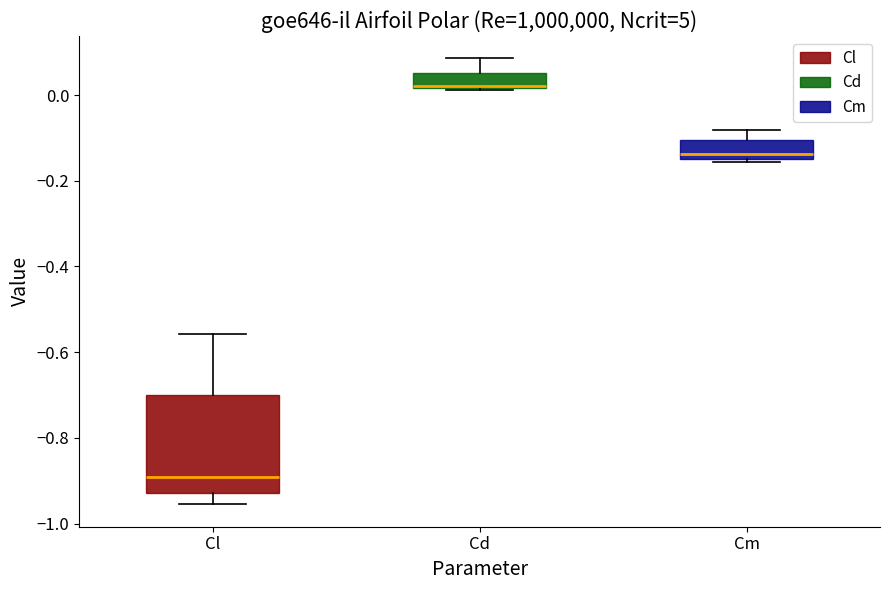

Reading left to right, transcribe this box plot: for each box, give where its median line is, the range the box spans, and where its two whiskers end, as read against the y-axis. The values are not printed on the chart, so give them approximately, as read against the axis.

Cl: median -0.90, box -0.92 to -0.70, whiskers -0.96 to -0.56
Cd: median 0.02 (just above the box's lower edge), box 0.02 to 0.06, whiskers 0.02 to 0.08
Cm: median -0.14 (just above the box's lower edge), box -0.14 to -0.10, whiskers -0.16 to -0.08